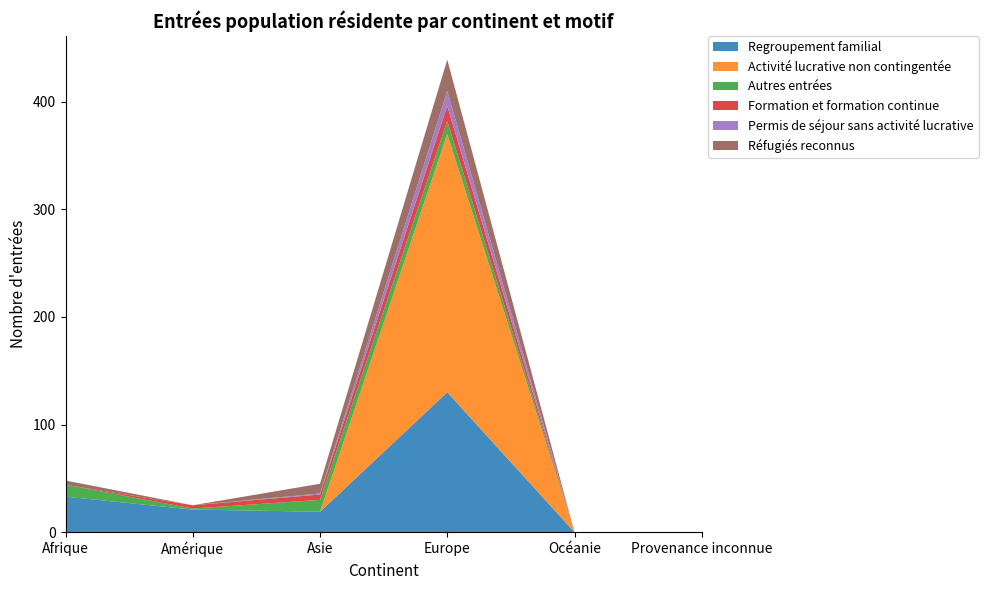

Reading right to left, what are all the values shown in this chart?

Regroupement familial: Provenance inconnue=0	Océanie=0	Europe=130	Asie=19	Amérique=21	Afrique=33
Activité lucrative non contingentée: Provenance inconnue=0	Océanie=0	Europe=240	Asie=0	Amérique=0	Afrique=0
Autres entrées: Provenance inconnue=0	Océanie=0	Europe=12	Asie=11	Amérique=1	Afrique=11
Formation et formation continue: Provenance inconnue=0	Océanie=0	Europe=14	Asie=5	Amérique=3	Afrique=0
Permis de séjour sans activité lucrative: Provenance inconnue=0	Océanie=0	Europe=14	Asie=1	Amérique=0	Afrique=0
Réfugiés reconnus: Provenance inconnue=0	Océanie=0	Europe=29	Asie=9	Amérique=0	Afrique=4